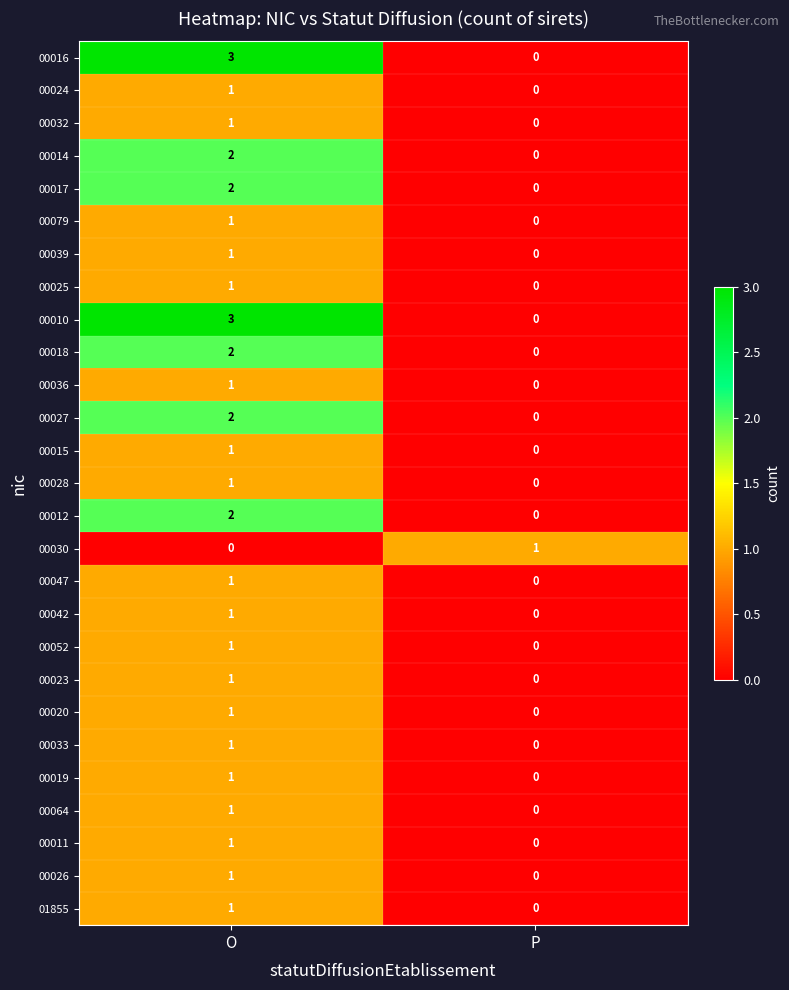

At which label is 00028 closest to 0?

P